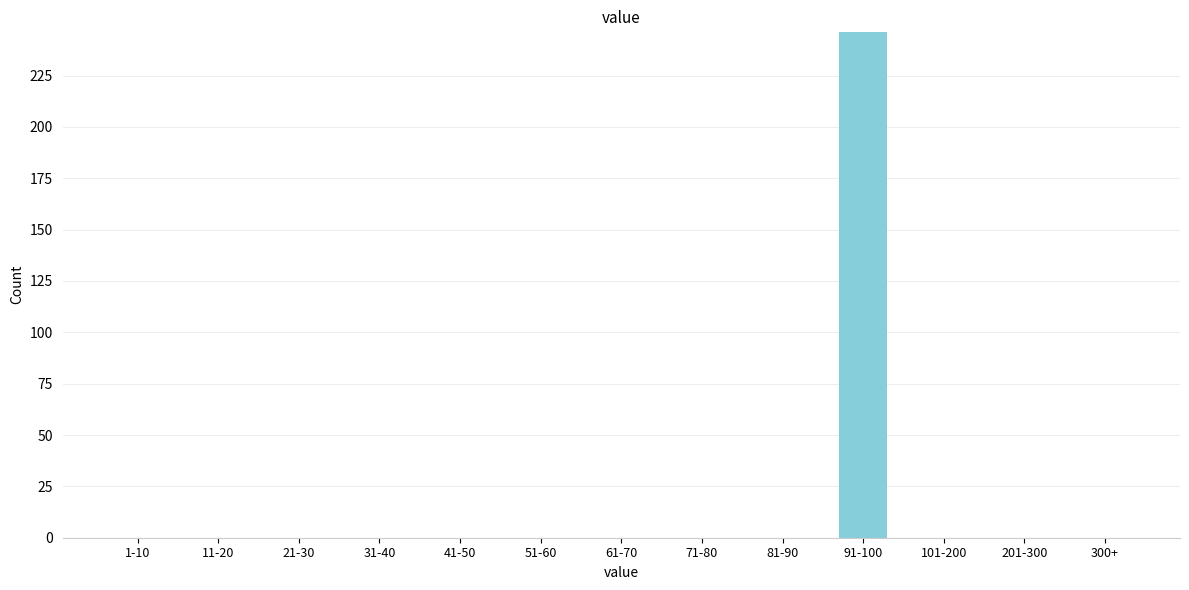

Reading left to right, extract all data points from this chart.

1-10=0	11-20=0	21-30=0	31-40=0	41-50=0	51-60=0	61-70=0	71-80=0	81-90=0	91-100=246	101-200=0	201-300=0	300+=0